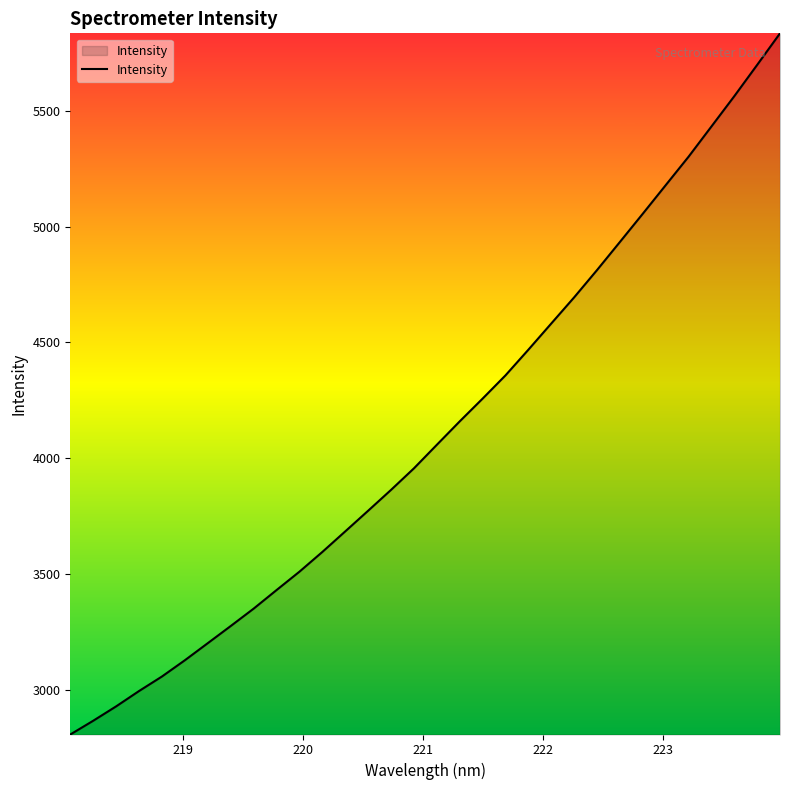

What is the difference between the maximum and minimum values?

3028.0